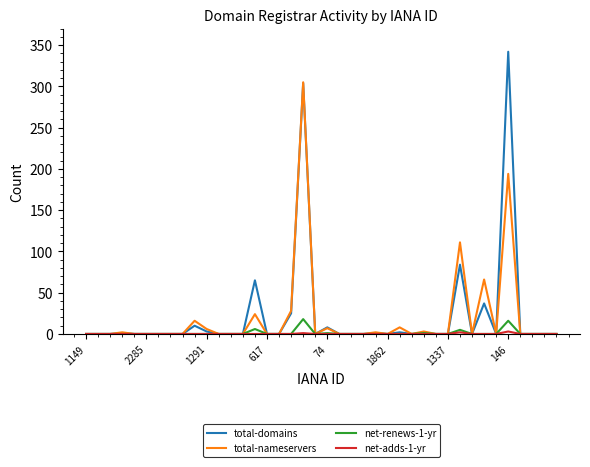

What is the maximum value shown in the chart?

342